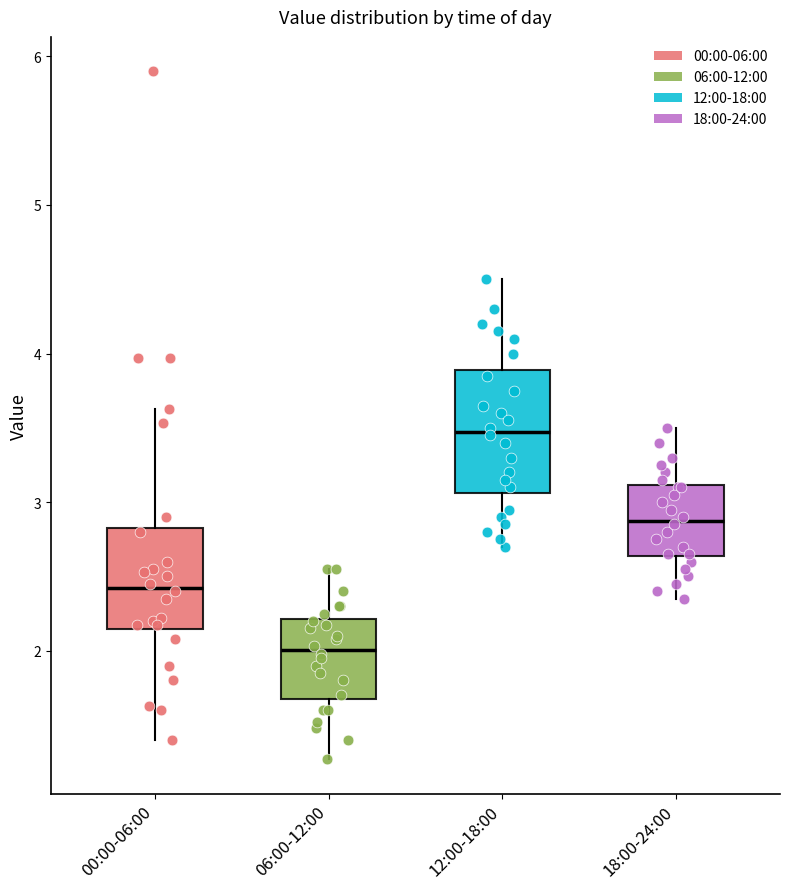

Reading left to right, read every box against the y-axis: the position of its median line, the range the box covers, and the ends of its whiskers. The values are not printed on the chart, so give them approximately, as read against the axis.

00:00-06:00: median 2.4, box 2.1 to 2.8, whiskers 1.4 to 3.6
06:00-12:00: median 2.0, box 1.7 to 2.2, whiskers 1.3 to 2.6
12:00-18:00: median 3.5, box 3.1 to 3.9, whiskers 2.7 to 4.5
18:00-24:00: median 2.9, box 2.6 to 3.1, whiskers 2.4 to 3.5